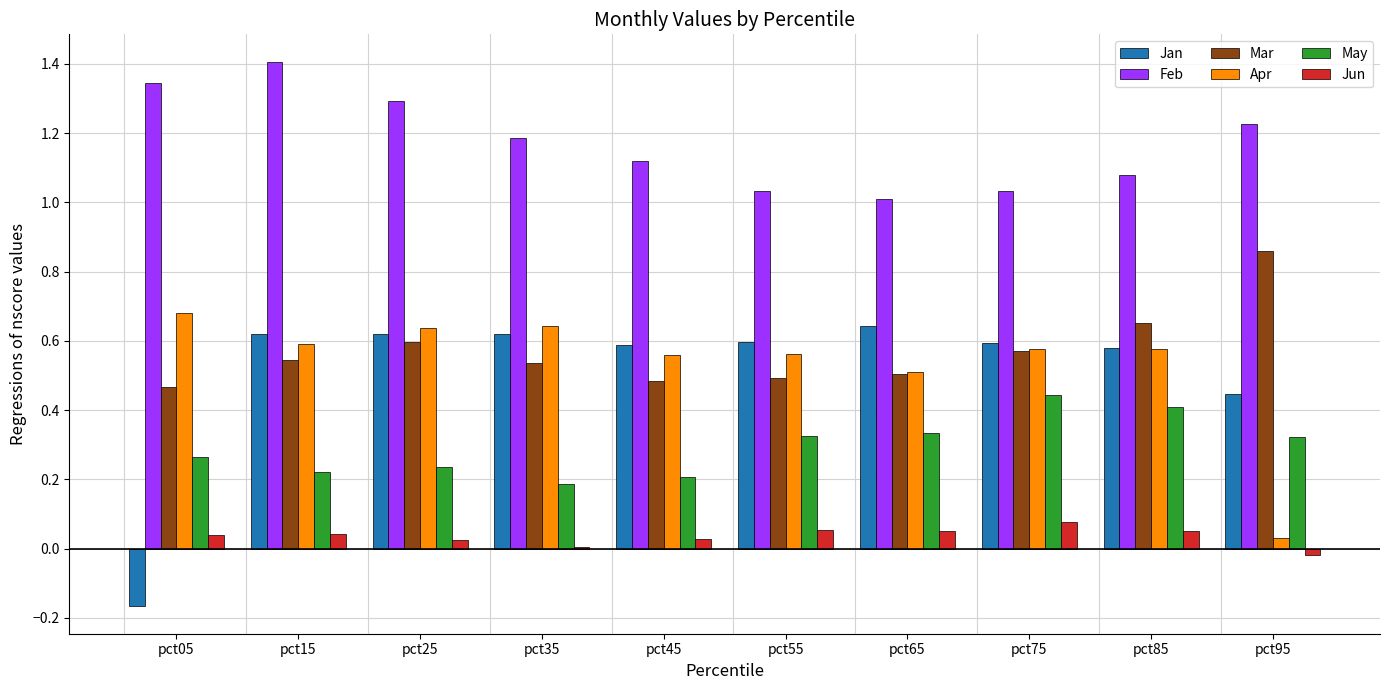

What is the sum of all Jan values?

5.1